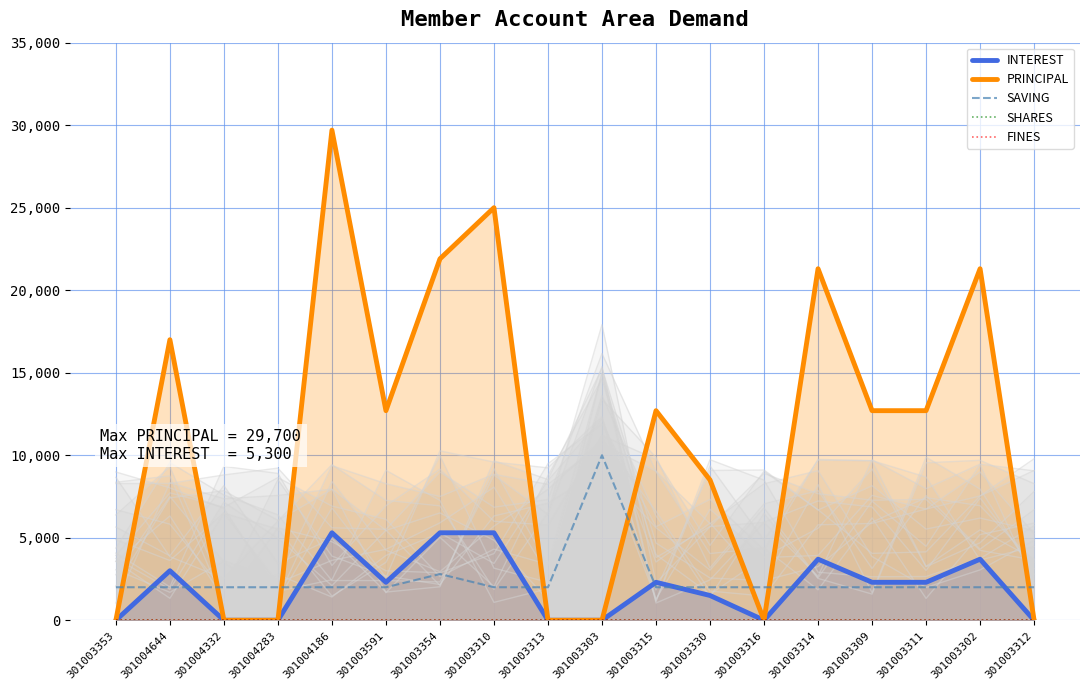

Which category has the highest value in the SAVING series?

301003303